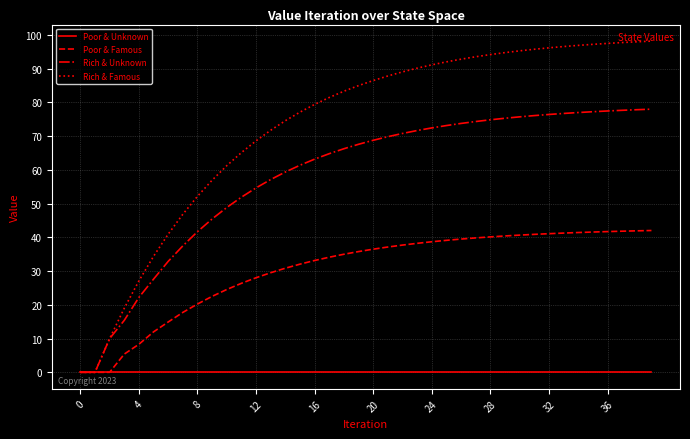

Rank the series by their average value, from highest to lowest.

Rich & Famous, Rich & Unknown, Poor & Famous, Poor & Unknown